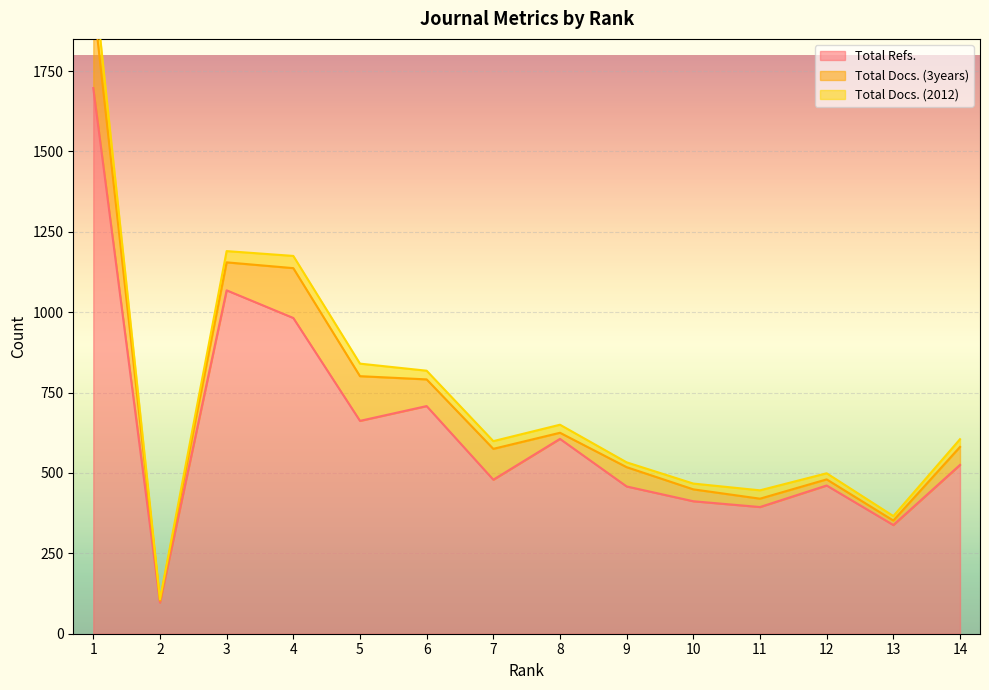

How many lines are shown in the chart?

3